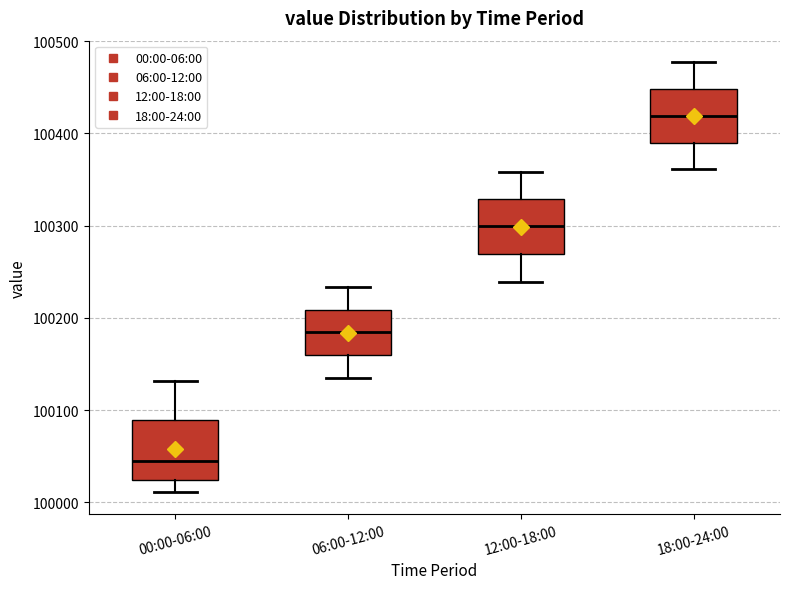

Reading left to right, transcribe this box plot: for each box, give where its median line is, the range the box spans, and where its two whiskers end, as read against the y-axis. The values are not printed on the chart, so give them approximately, as read against the axis.

00:00-06:00: median 100040, box 100020 to 100090, whiskers 100010 to 100130
06:00-12:00: median 100180, box 100160 to 100210, whiskers 100140 to 100230
12:00-18:00: median 100300, box 100270 to 100330, whiskers 100240 to 100360
18:00-24:00: median 100420, box 100390 to 100450, whiskers 100360 to 100480